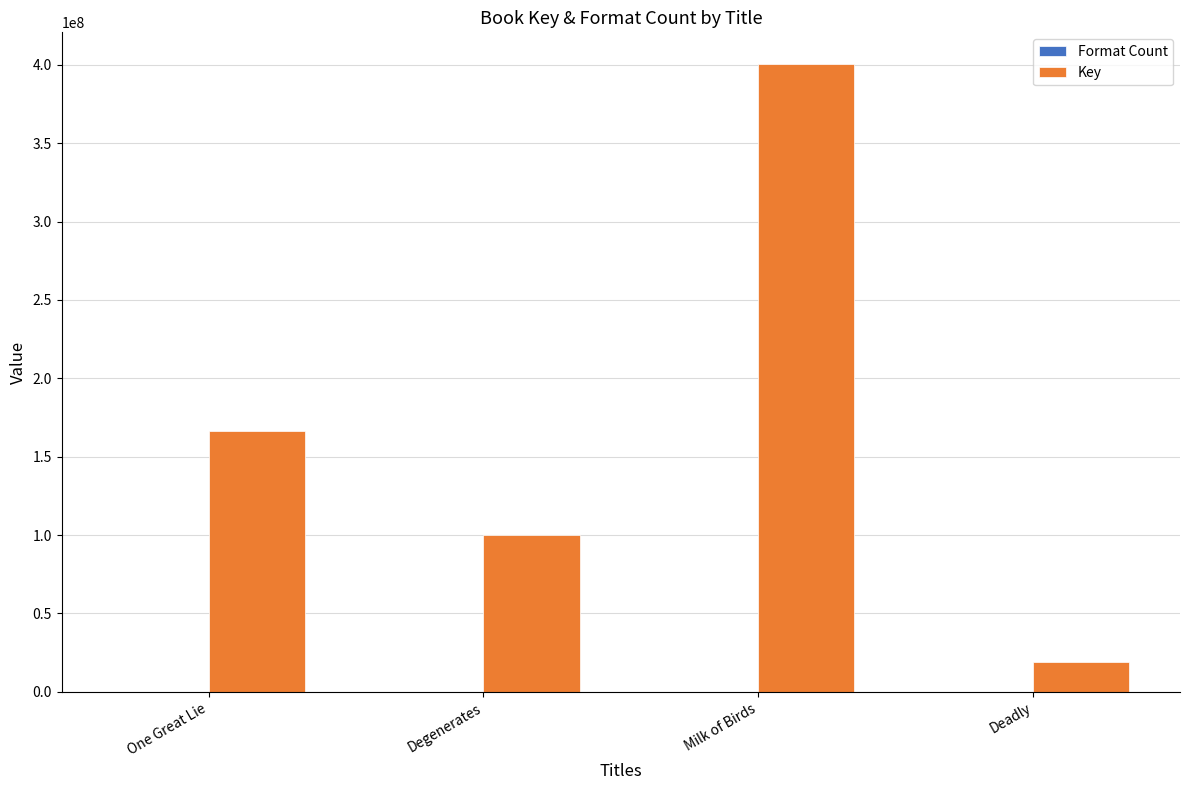

At which label does Key reach its peak?

Milk of Birds